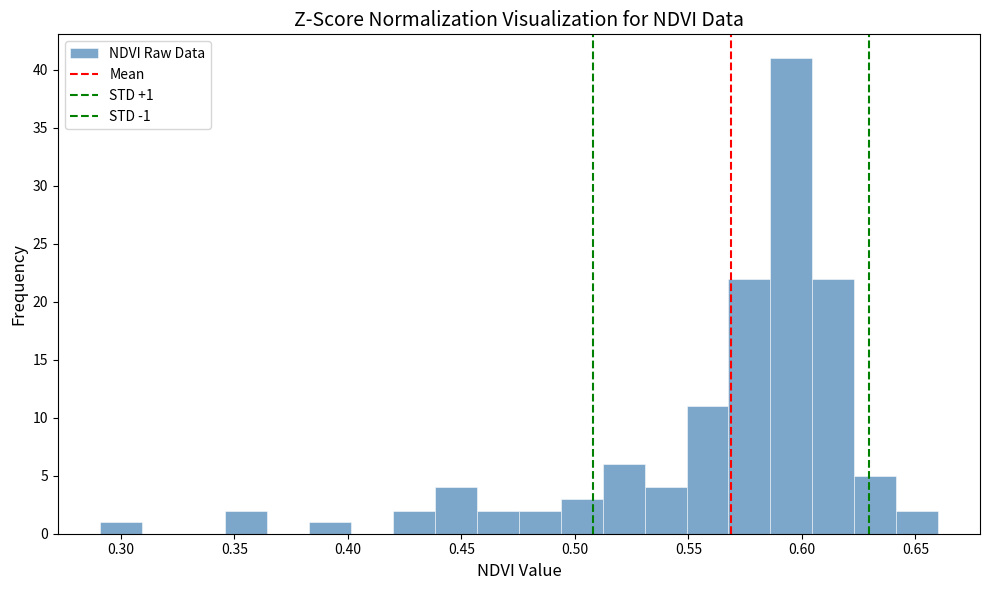

Around what value on the x-axis is the tallest bar? Give the approximate position of its centre, as read against the axis.

0.595